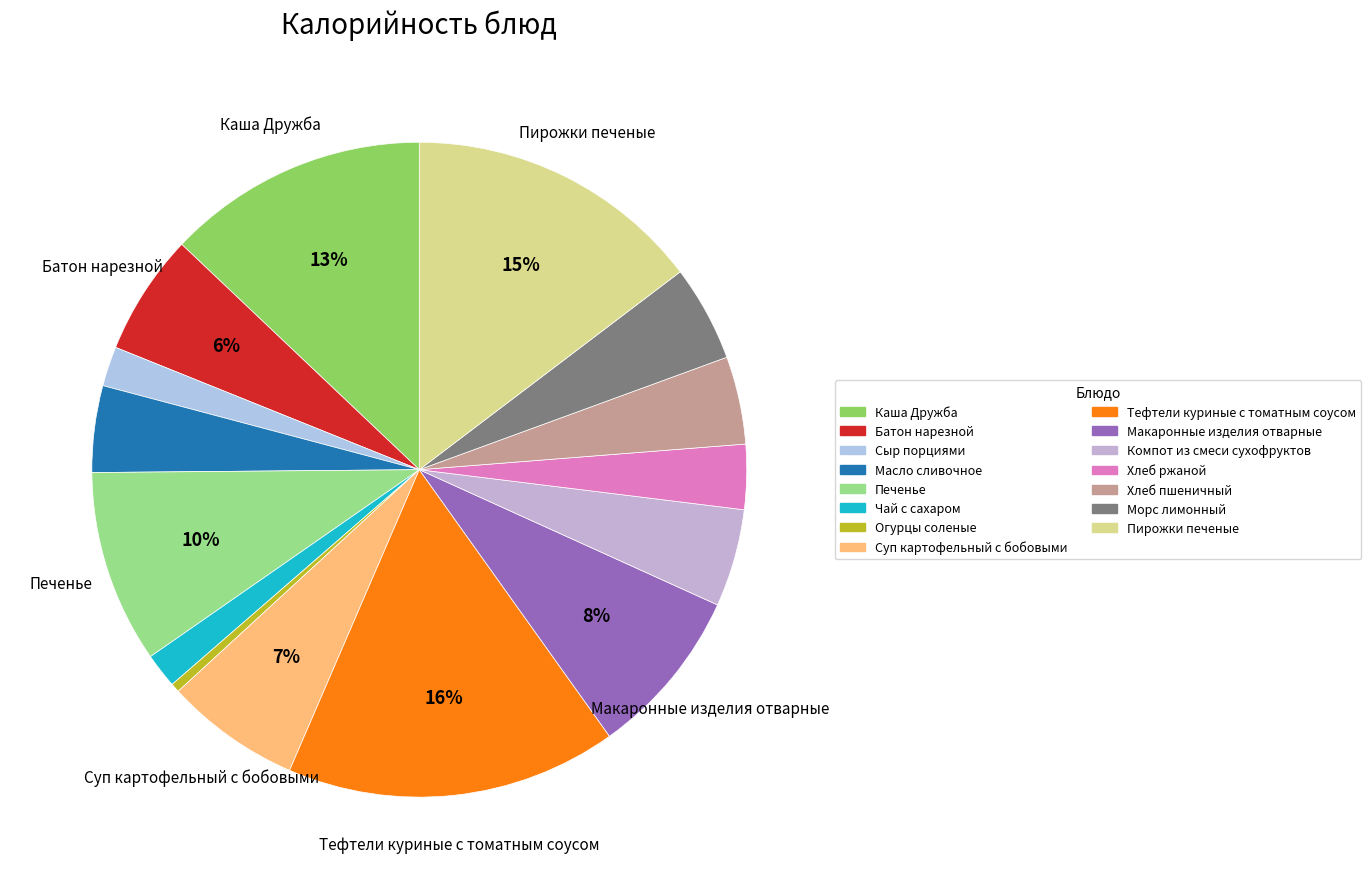

How many segments does this pie chart have?

15